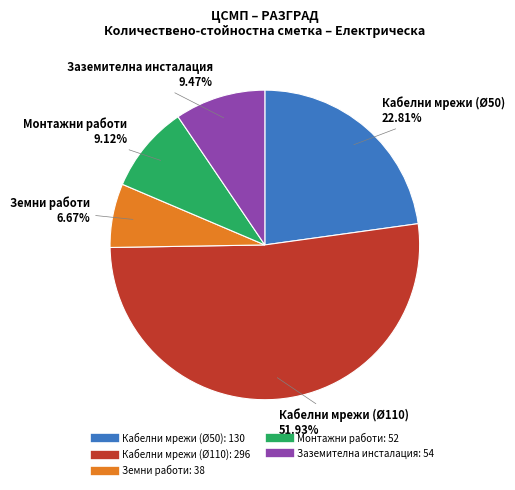

Does any single category account for the majority?

Yes